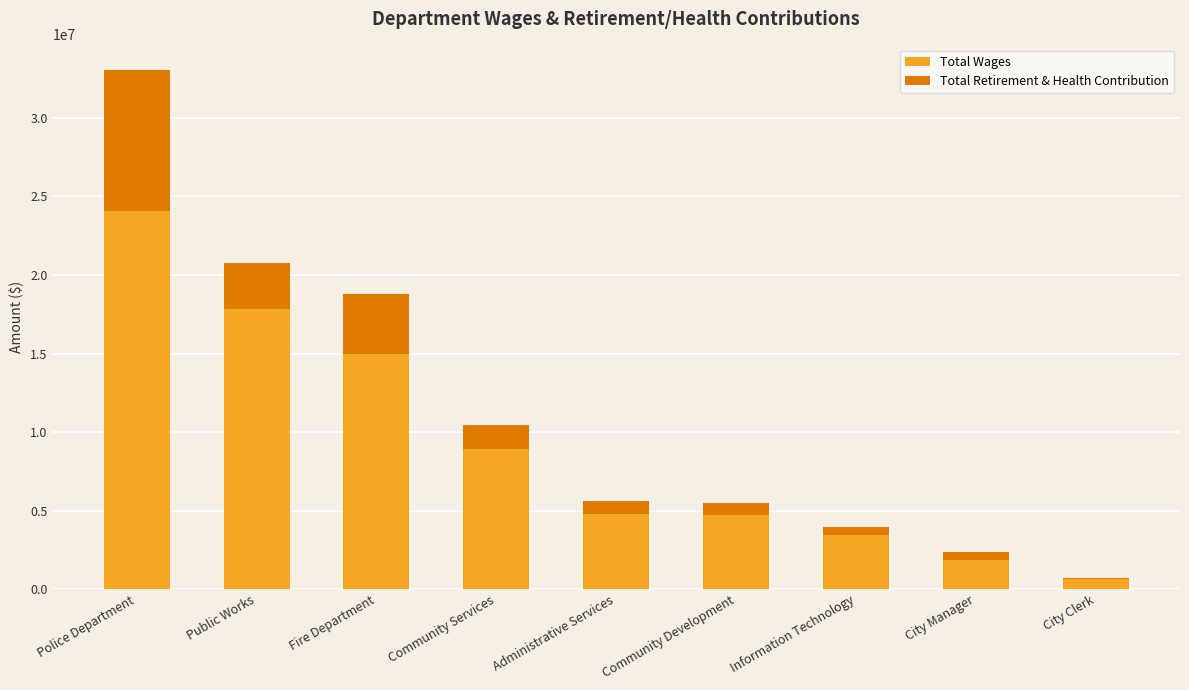

What is the sum of the Total Wages values at City Manager and Fire Department?

16854807